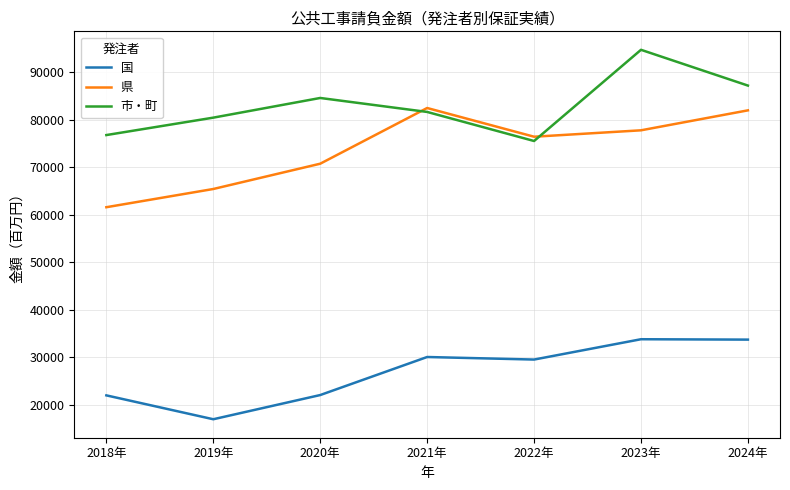

What is the spread (max minus min) of values at 2020年?

62492